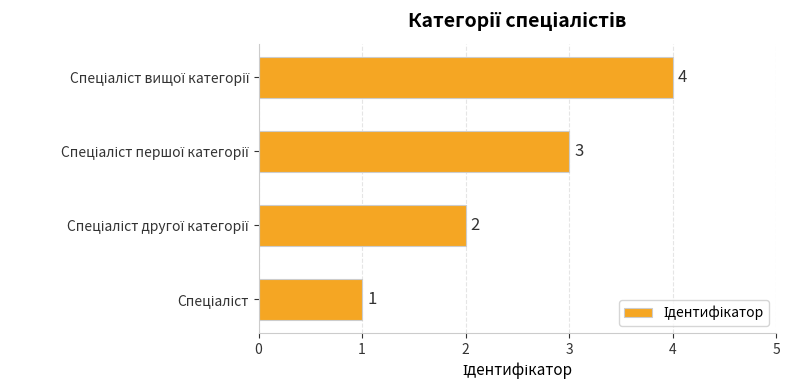

How many data points are less than 3?

2